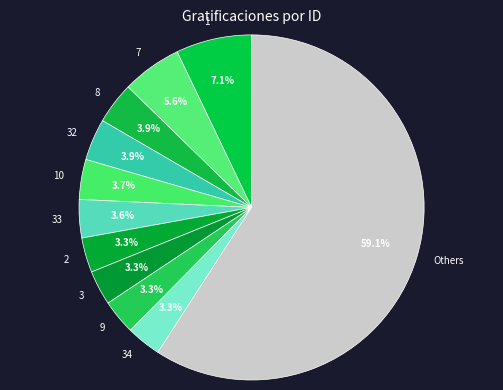

Which slice represents more than half of the pie?

Others